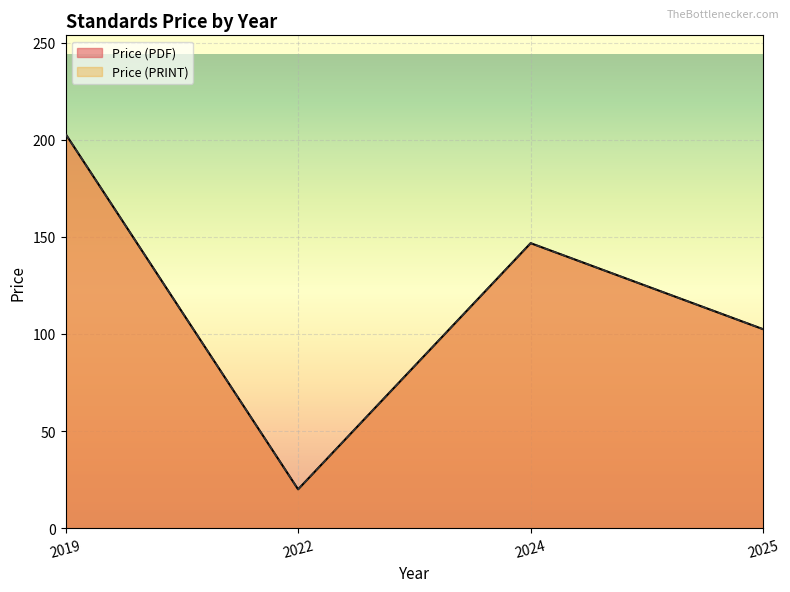

How many lines are shown in the chart?

2